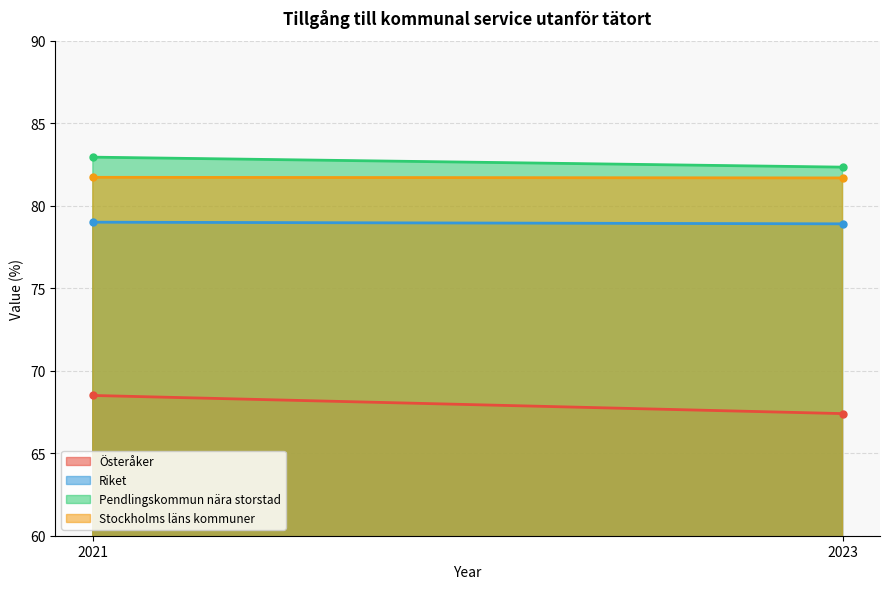

Which series has the largest total across all categories?

Pendlingskommun nära storstad